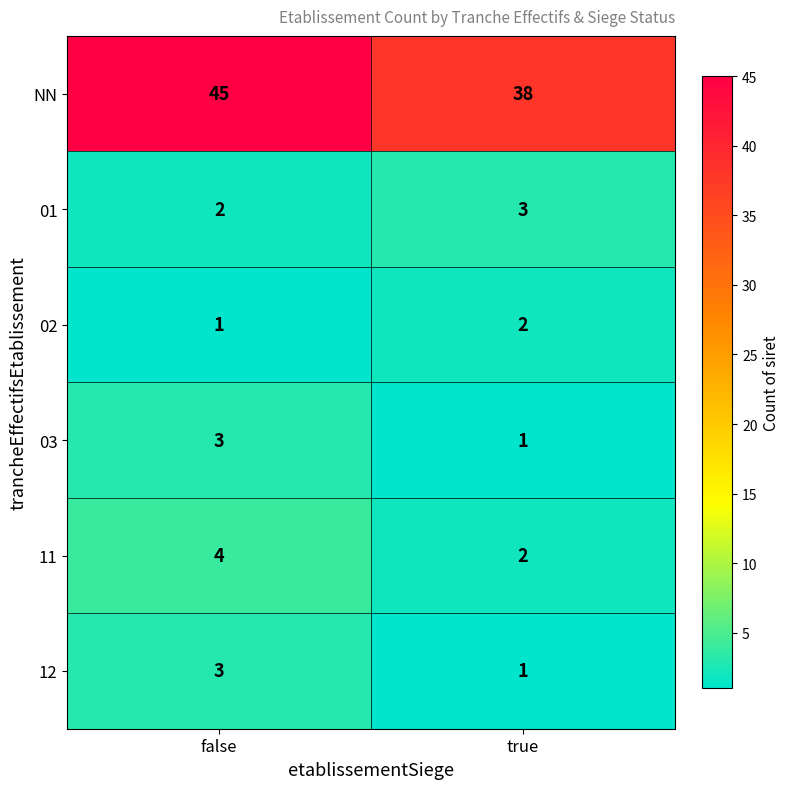

At which category is the sum across all series the highest?

false